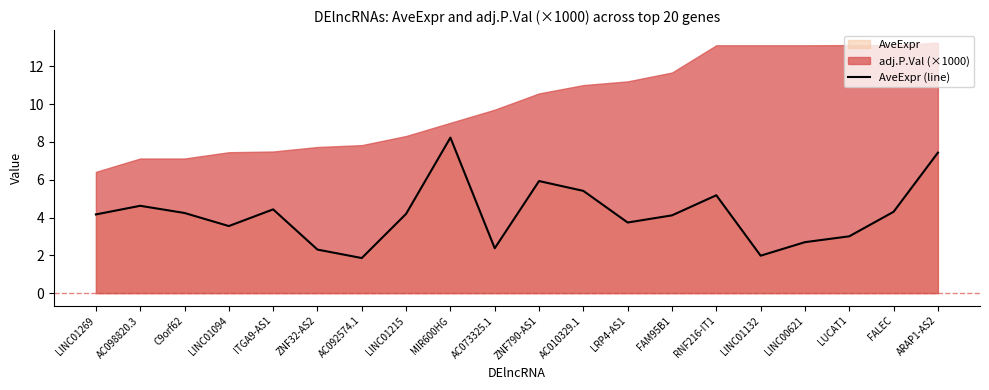

Rank the categories by value from highest to lowest.

MIR600HG, ARAP1-AS2, ZNF790-AS1, AC010329.1, RNF216-IT1, AC098820.3, ITGA9-AS1, FALEC, C9orf62, LINC01215, LINC01269, FAM95B1, LRP4-AS1, LINC01094, LUCAT1, LINC00621, AC073325.1, ZNF32-AS2, LINC01132, AC092574.1